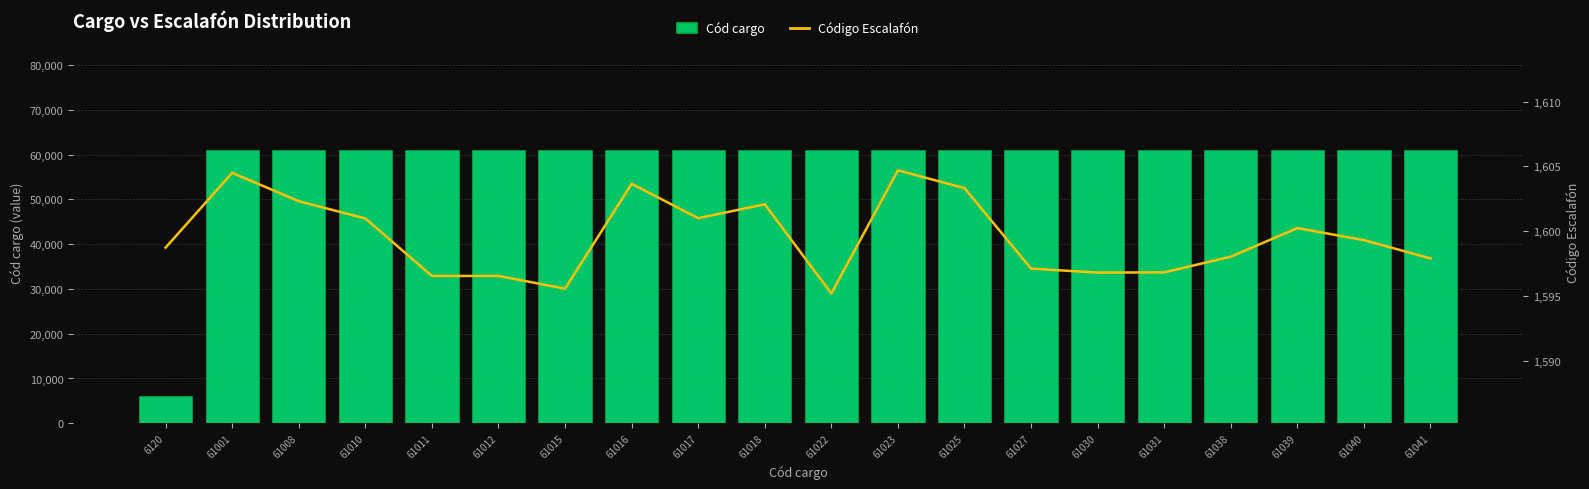

Rank the series by their average value, from lowest to highest.

Código Escalafón, Cód cargo